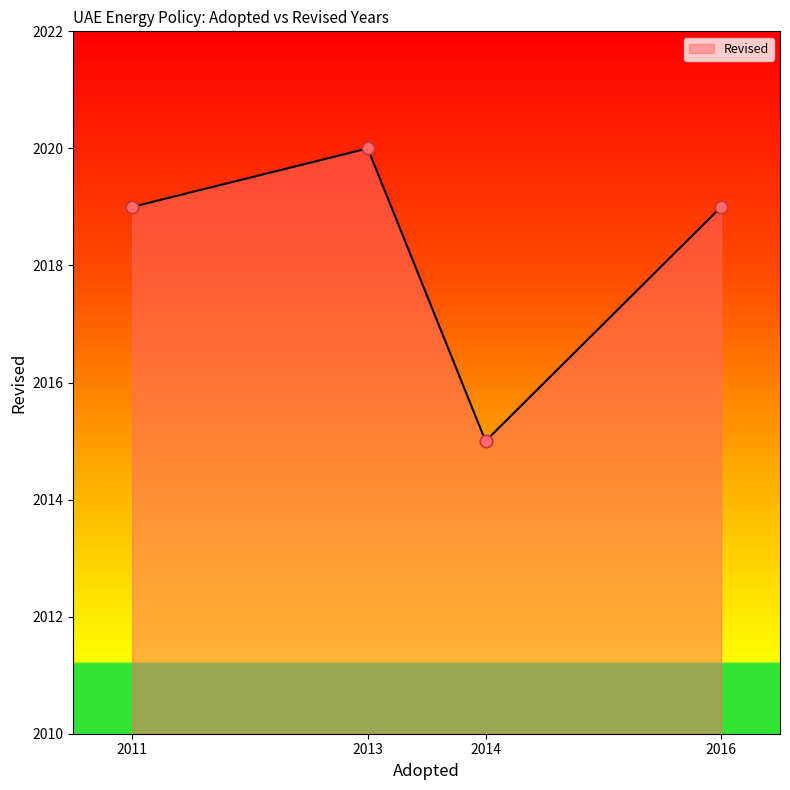

What is the change in value from 2013 to 2014?

-5